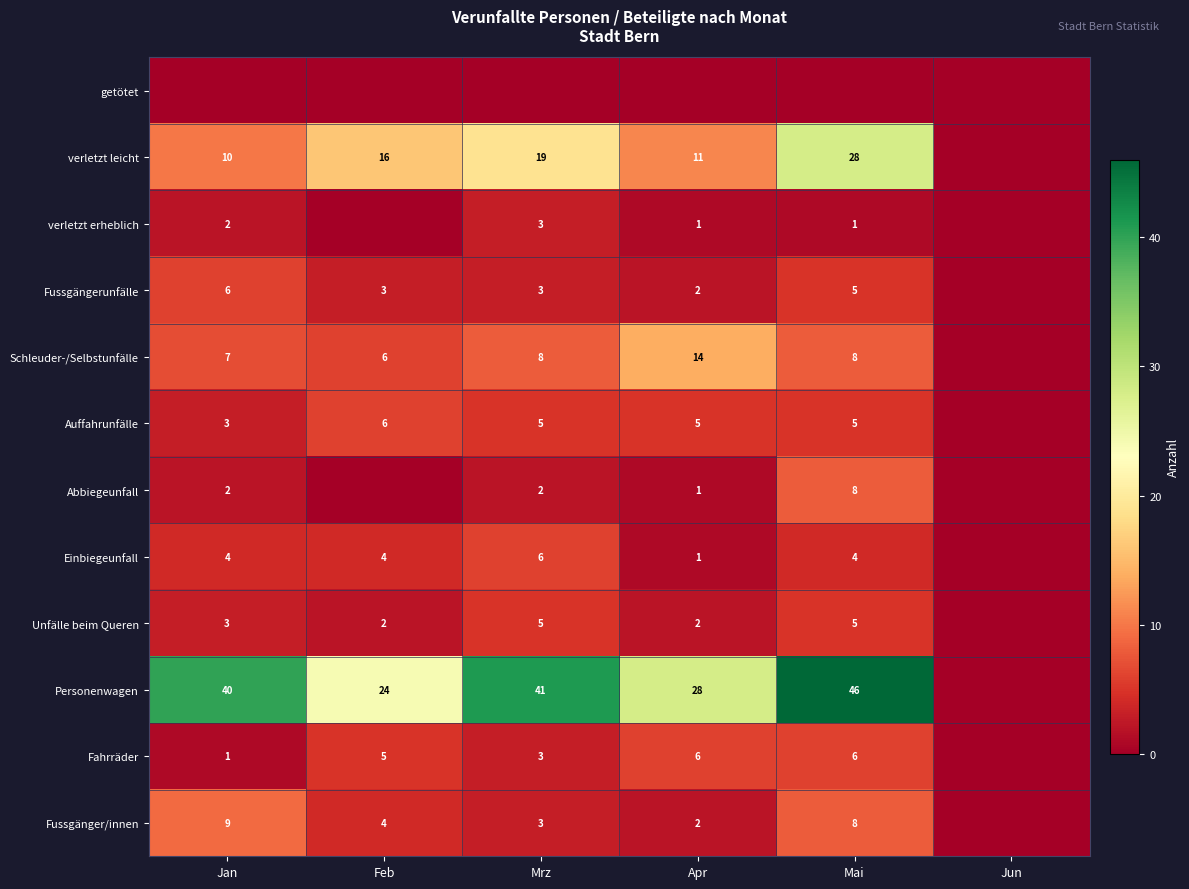

True or false: Personenwagen has a value of 28 at Apr.

True